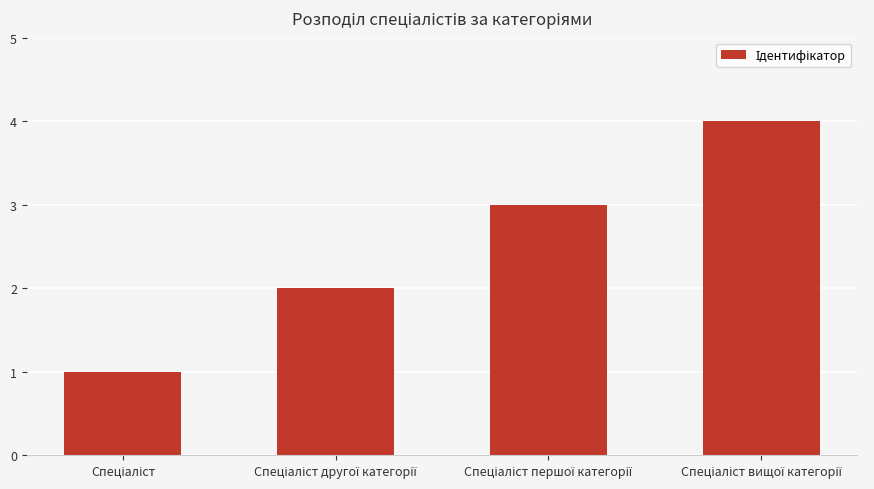

What is the maximum value shown in the chart?

4